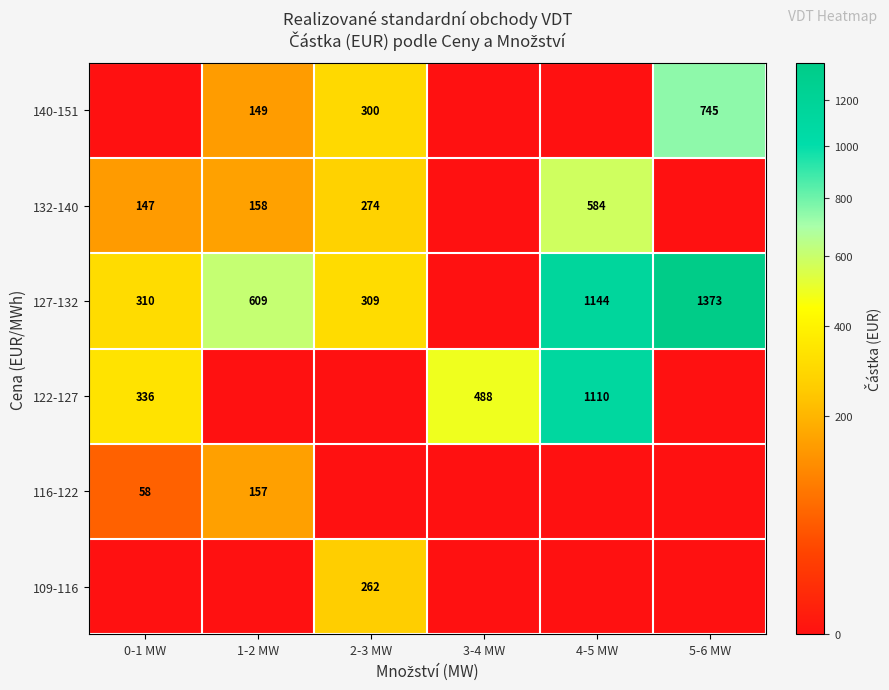

The value of 132-140 at 4-5 MW is 150. True or false?

False